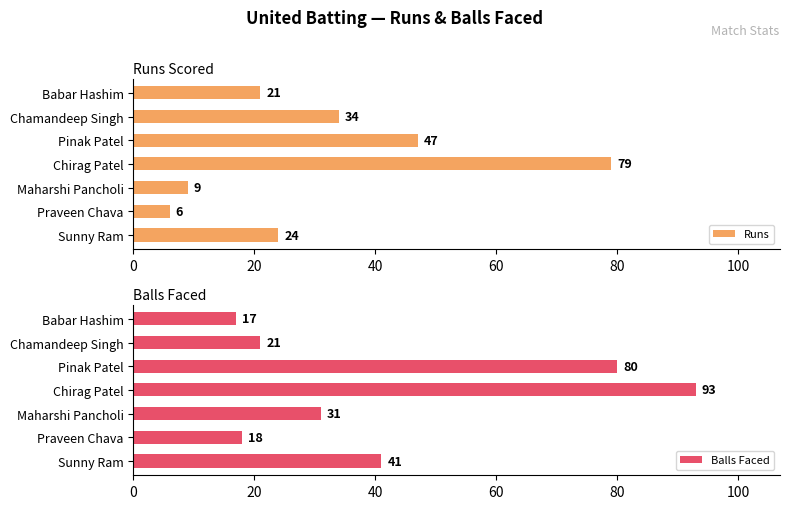

Which series has the largest range (max minus min)?

Balls Faced